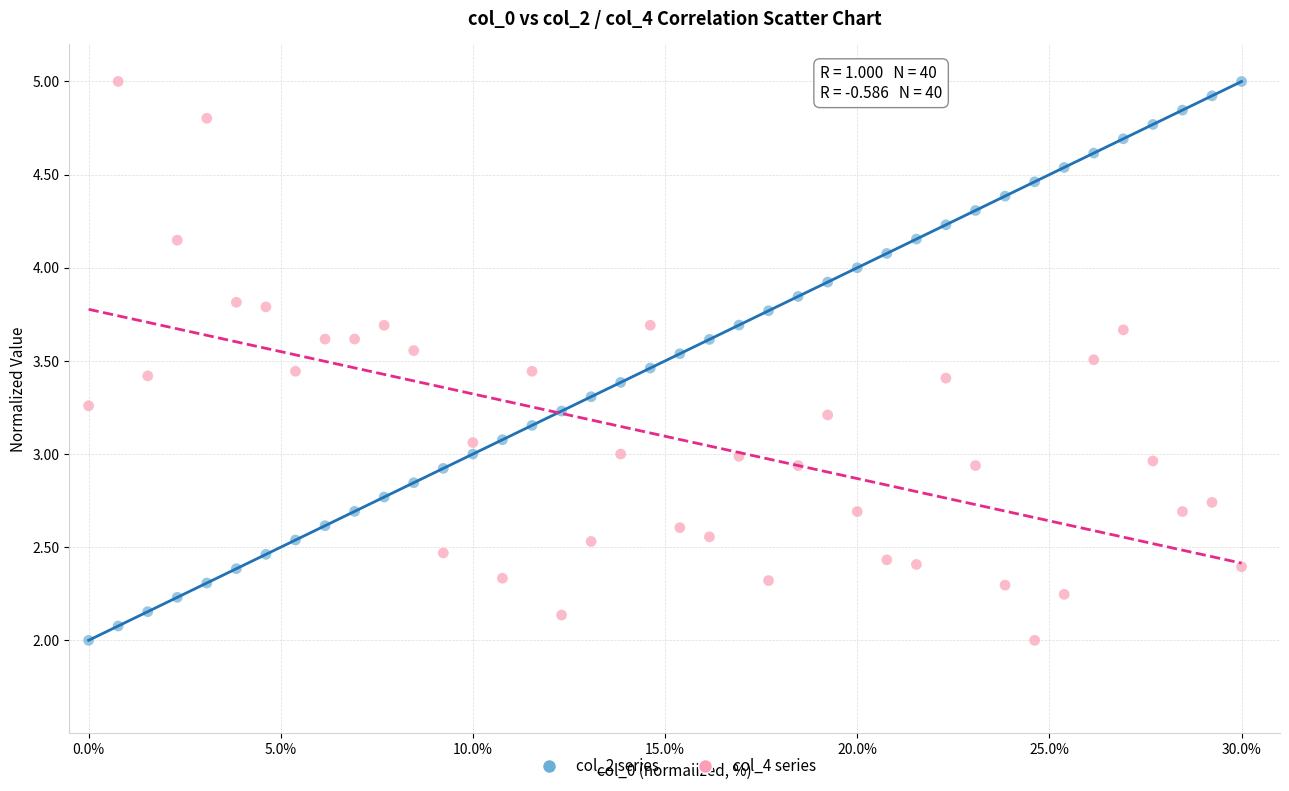

What is the X range (max minus min) for the scatter plot?

30.0